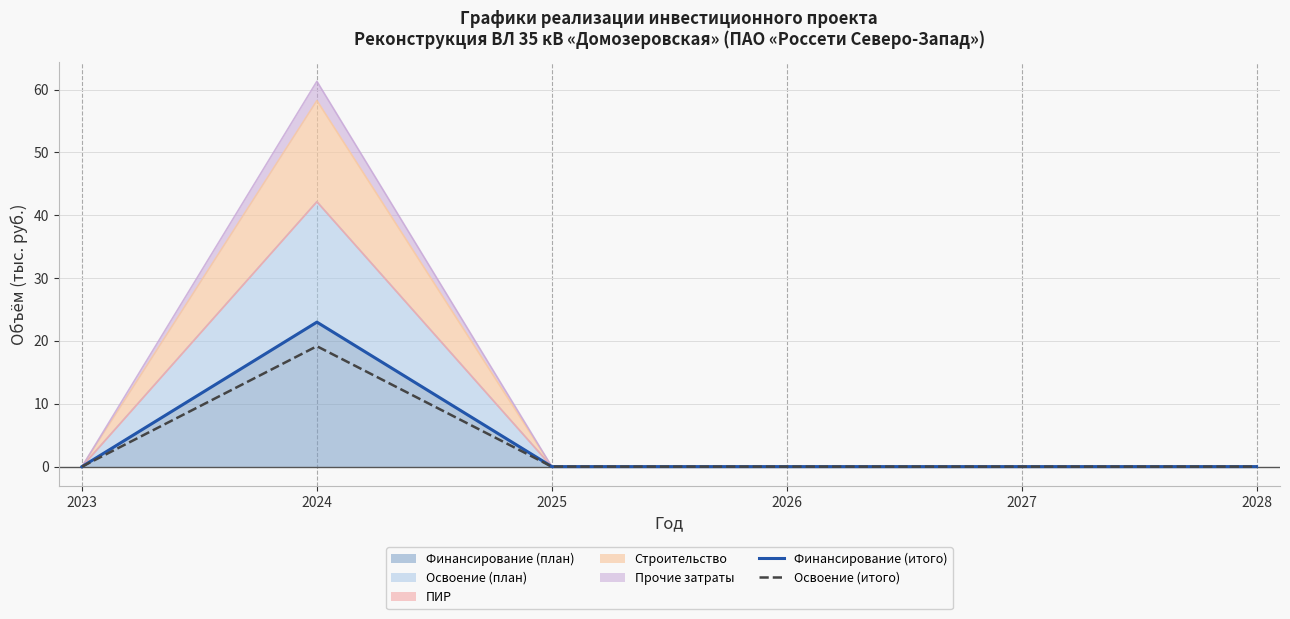

Reading left to right, extract all data points from this chart.

Финансирование (итого): 0.0	23.0	0.0	0.0	0.0	0.0
Освоение (итого): 0.0	19.2	0.0	0.0	0.0	0.0